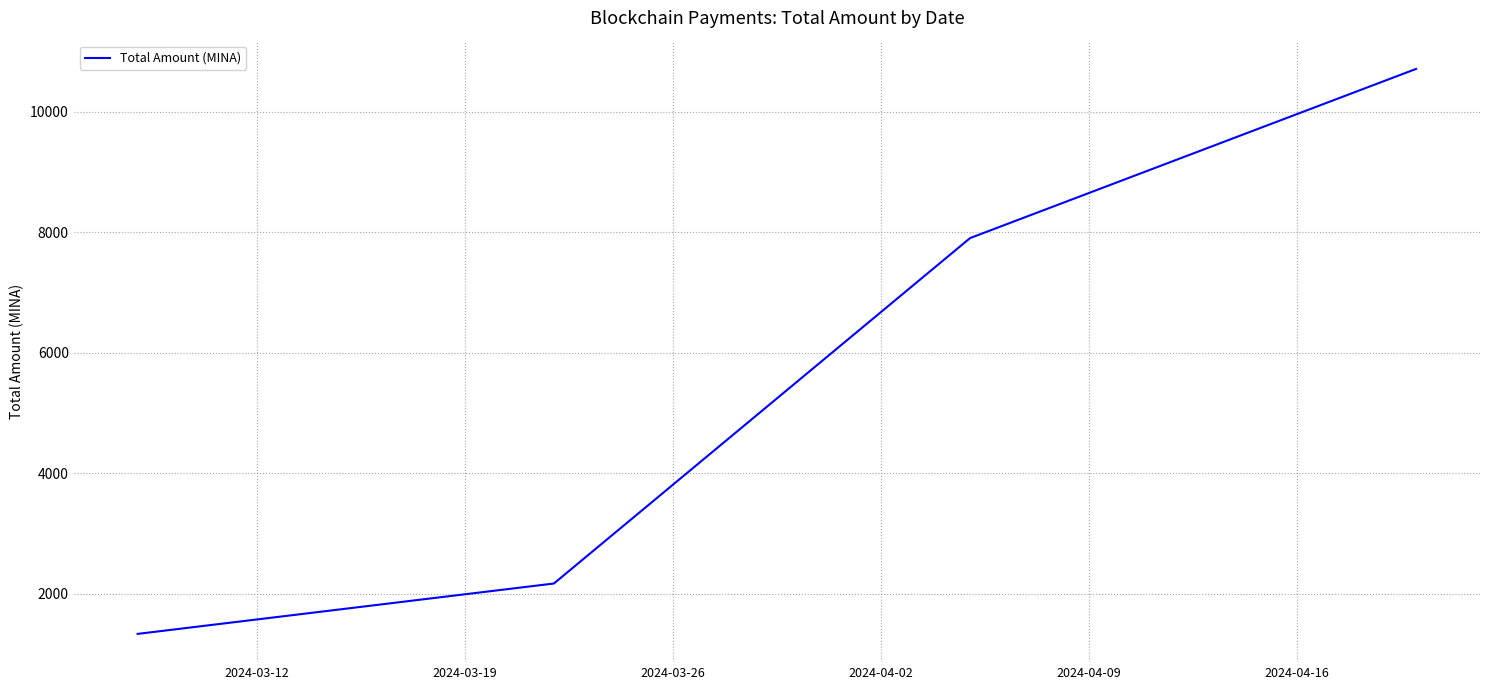

What is the greatest value displayed?

10707.3